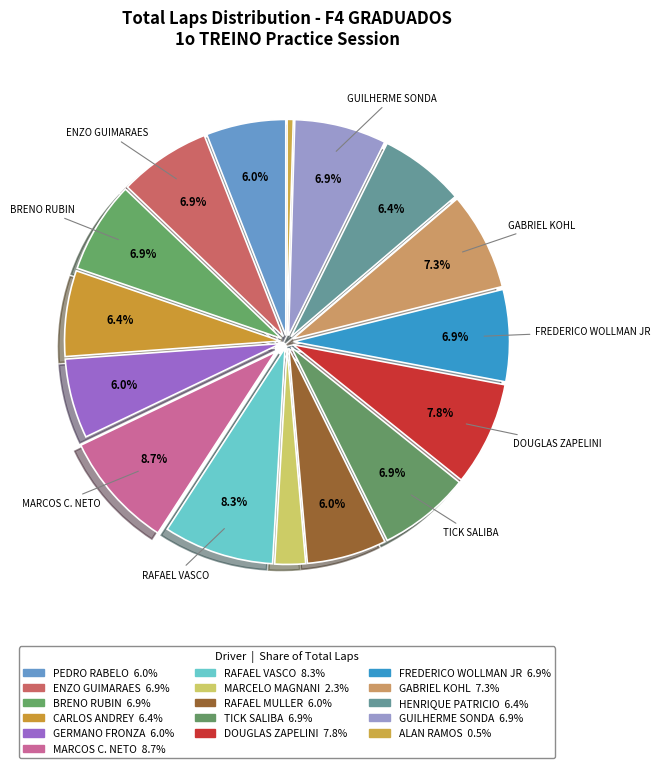

How many slices are in this pie chart?

16